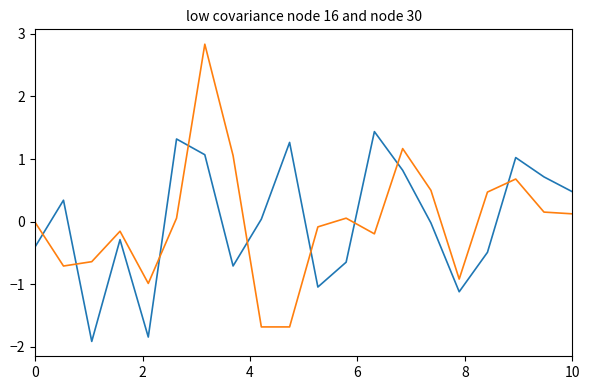

What is the maximum value shown in the chart?

2.8